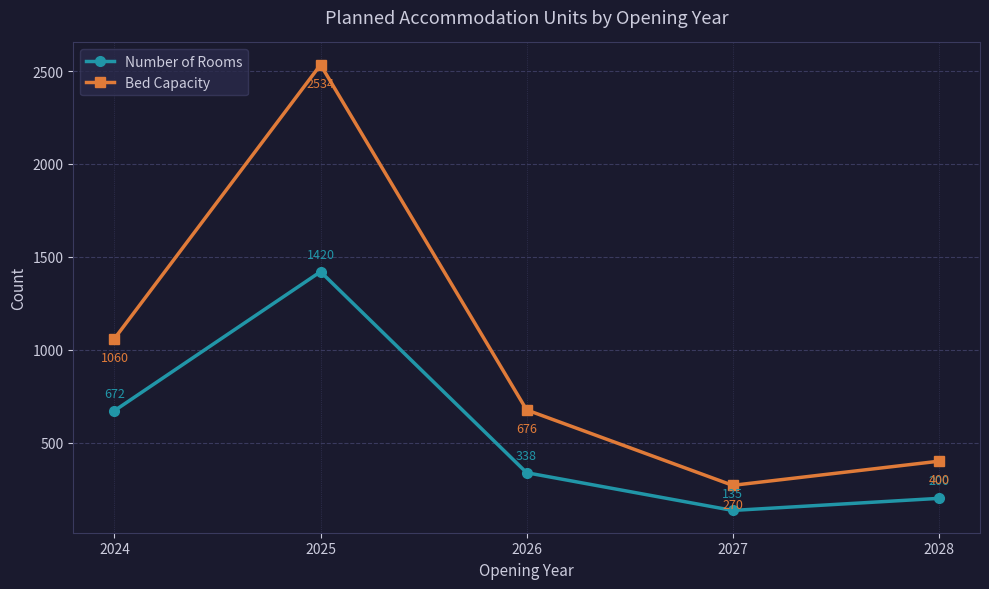

What is the value of the Number of Rooms point at the 2nd from the left?

1420